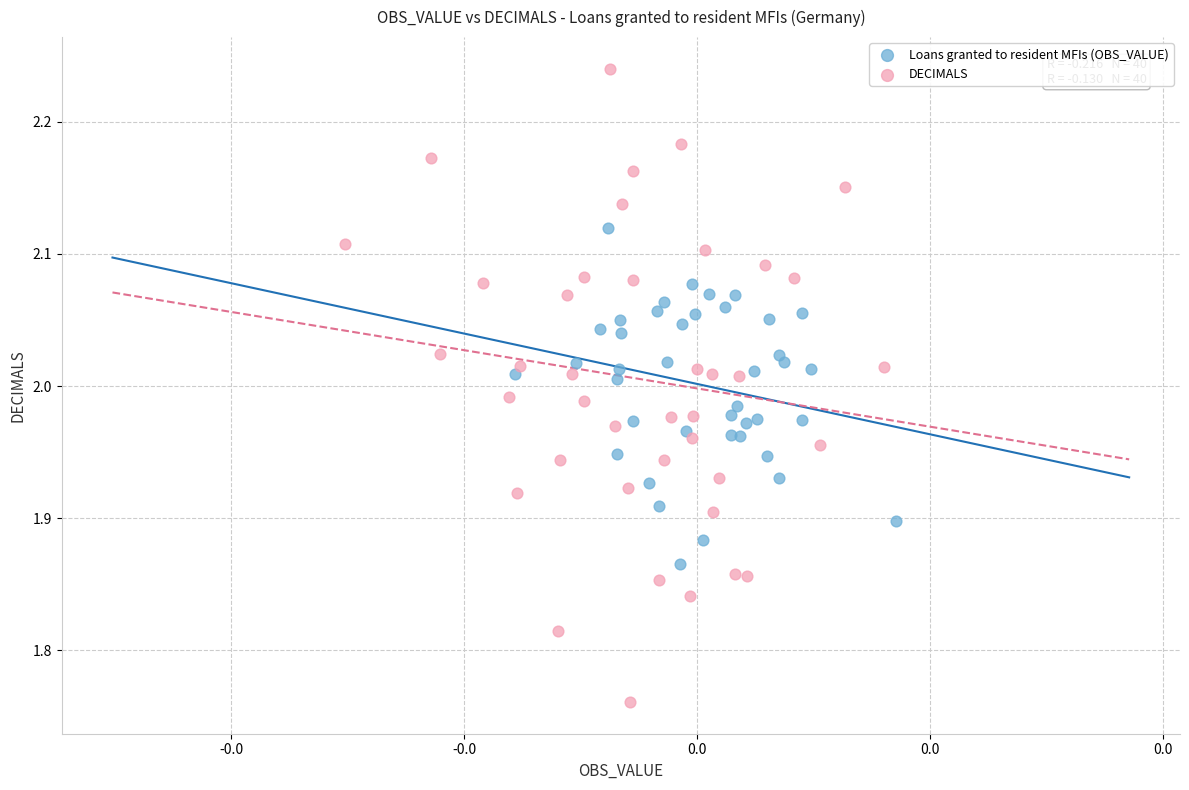

Which series contains the lowest Y value?

DECIMALS